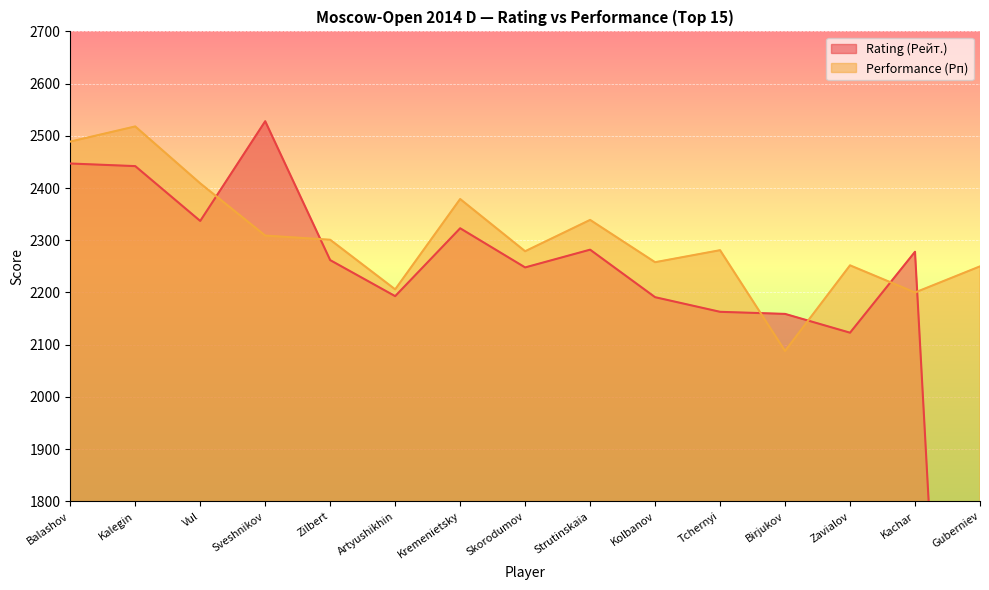

List the series in order of their overall mean, lowest first.

Rating (Рейт.), Performance (Рп)